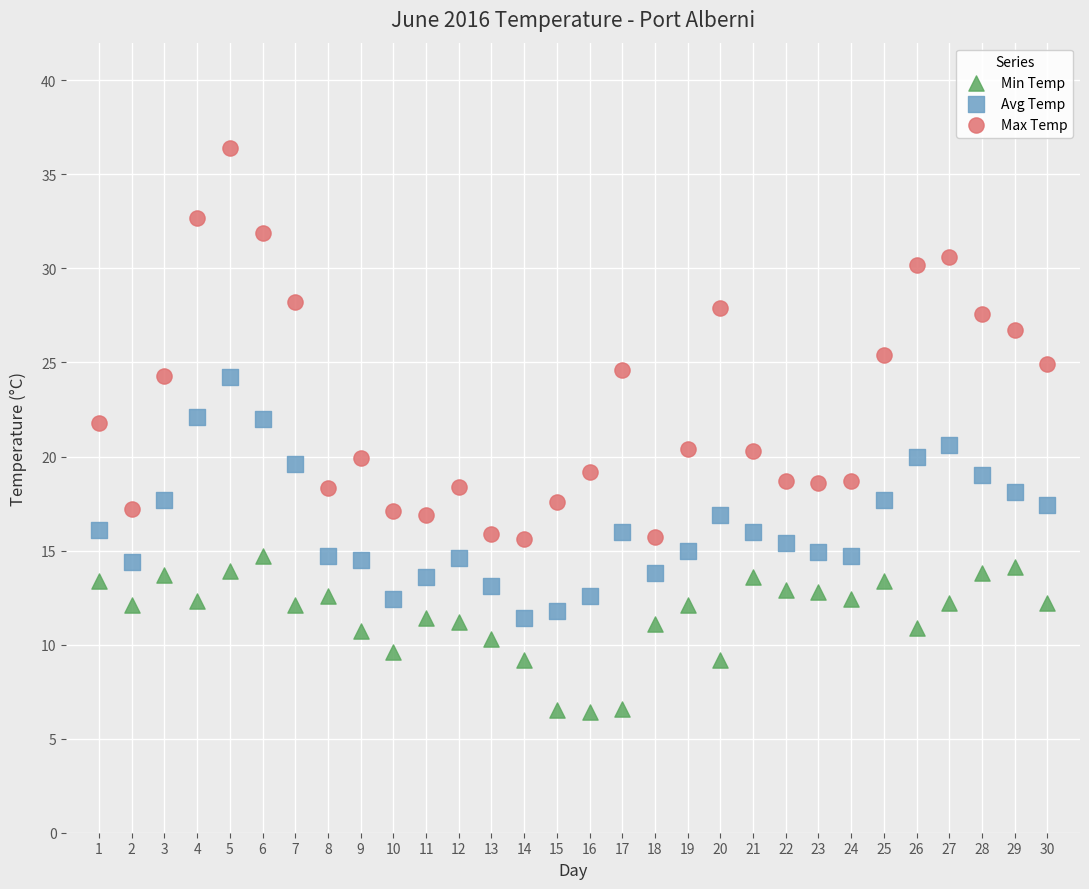

What are all the series names shown in the legend?

Min Temp, Avg Temp, Max Temp